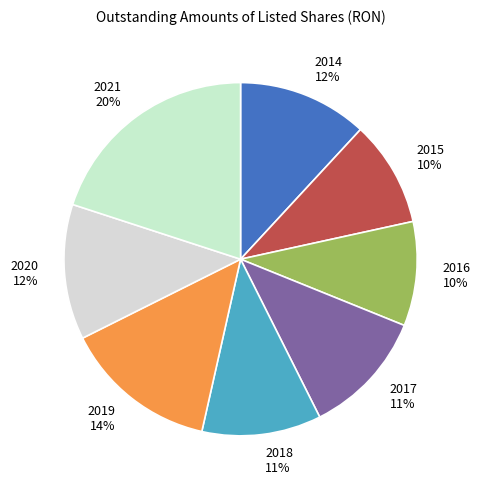

Is it true that 2020 is 27% of the pie?

False